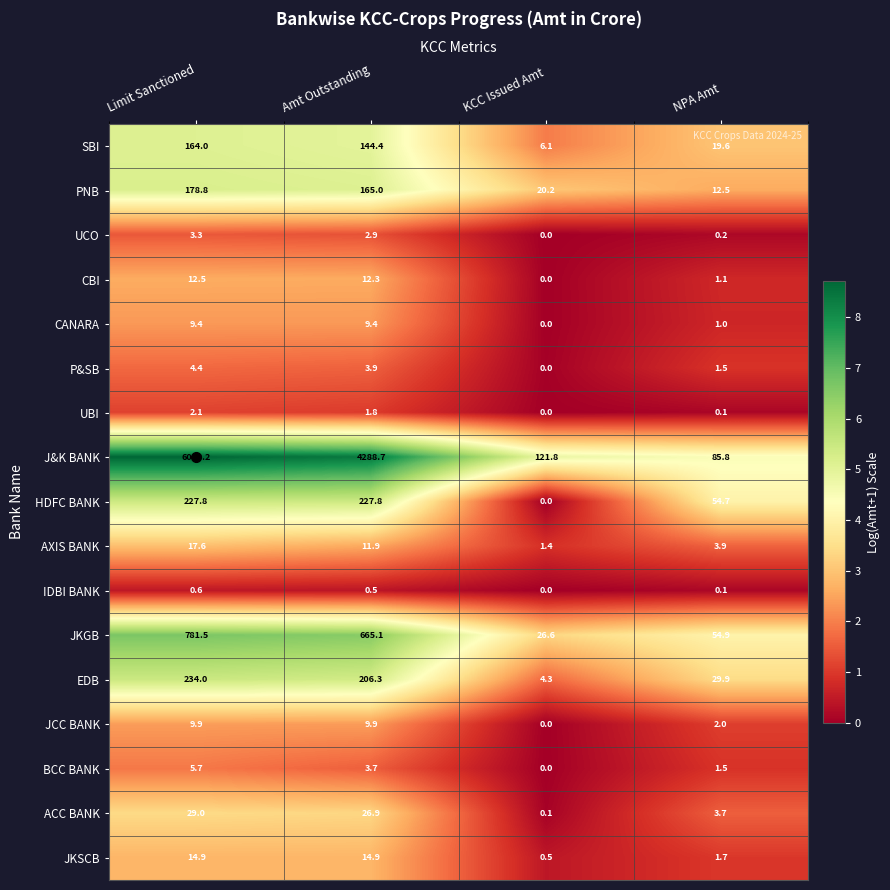

Rank the series by their maximum value, from highest to lowest.

J&K BANK, JKGB, EDB, HDFC BANK, PNB, SBI, ACC BANK, AXIS BANK, JKSCB, CBI, JCC BANK, CANARA, BCC BANK, P&SB, UCO, UBI, IDBI BANK